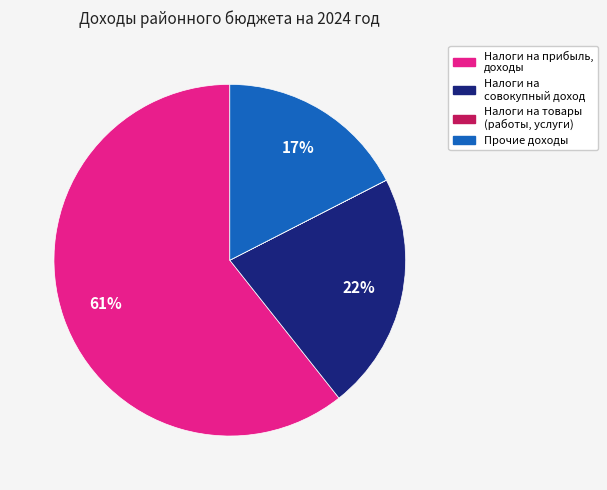

What is the ratio of the value at Налоги на прибыль, доходы to the value at Налоги на совокупный доход?

2.8